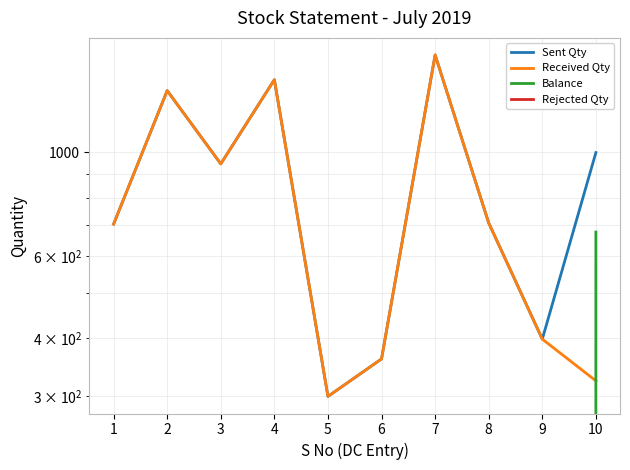

Reading left to right, list all the values displayed in this chart.

Sent Qty: 1=702	2=1356	3=945	4=1431	5=300	6=361	7=1617	8=706	9=398	10=999
Received Qty: 1=702	2=1356	3=945	4=1431	5=300	6=361	7=1617	8=706	9=398	10=324
Balance: 1=0	2=0	3=0	4=0	5=0	6=0	7=0	8=0	9=0	10=675
Rejected Qty: 1=0	2=0	3=0	4=0	5=0	6=0	7=0	8=0	9=0	10=0